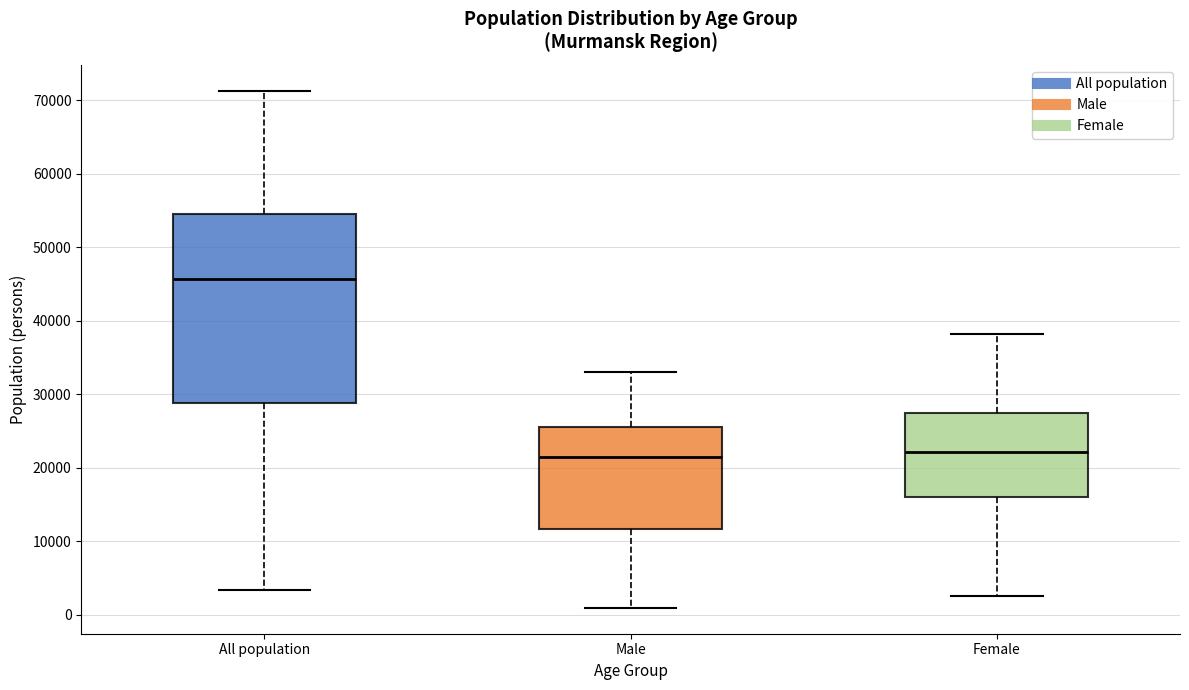

Where is the lower edge of the box for Male on the y-axis? The values are not printed on the chart, so give them approximately, as read against the axis.

12000